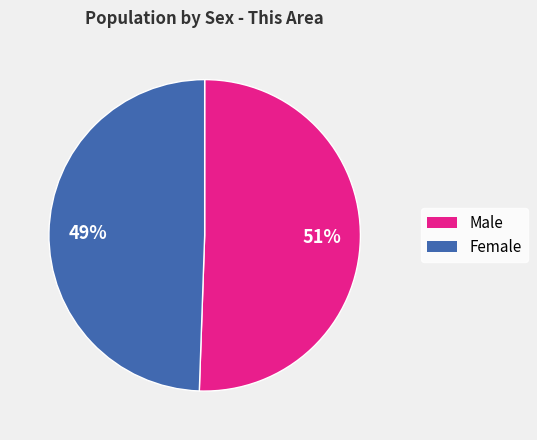

Which has a higher value, Male or Female?

Male